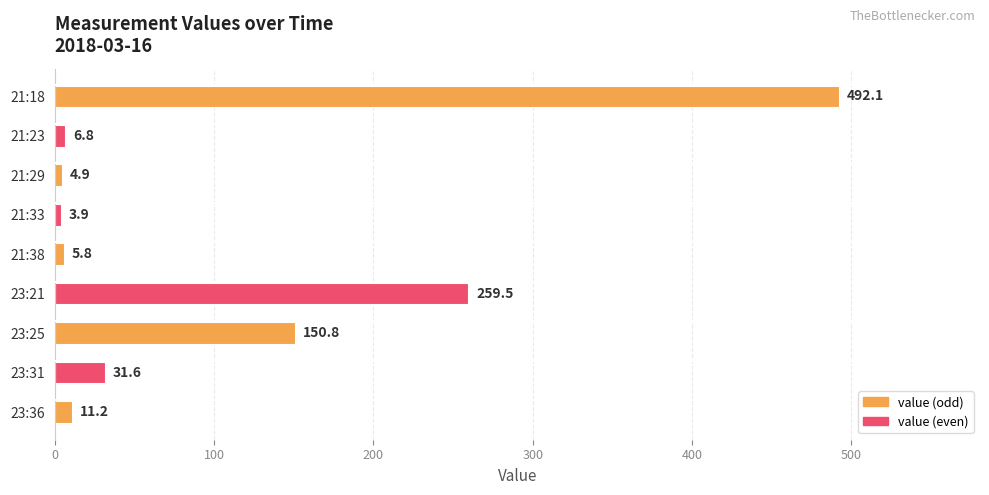

What position from the top is 21:38?

5